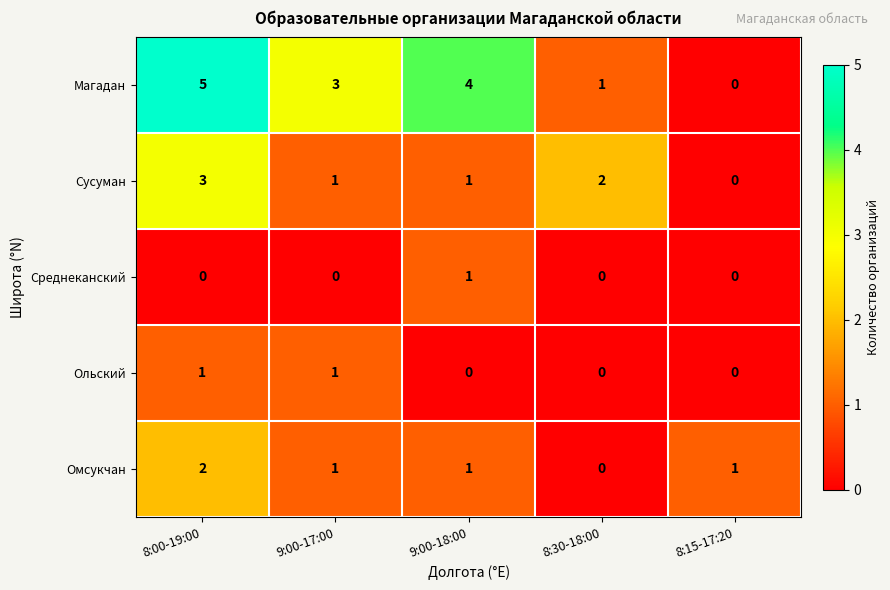

What is the maximum value shown in the chart?

5